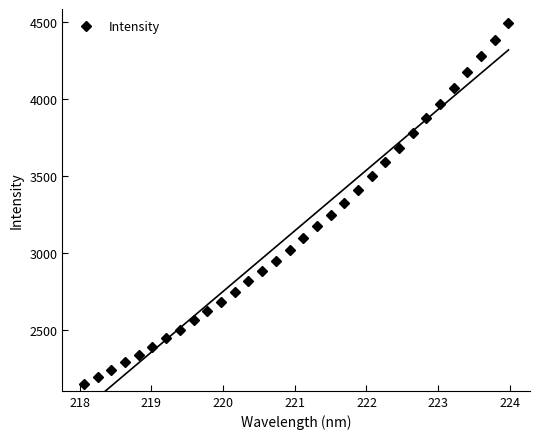

What is the value of the Intensity point at the 26th from the left?

3872.6